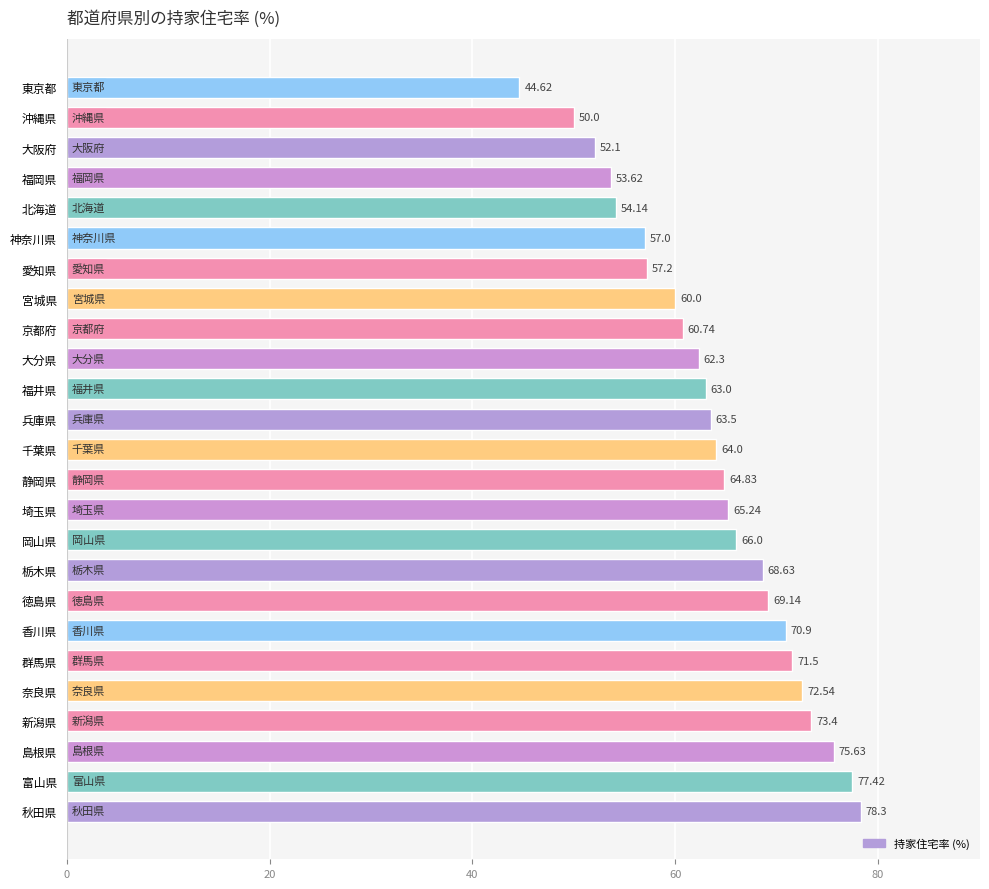

Where is the data nearest to the value 61?

京都府